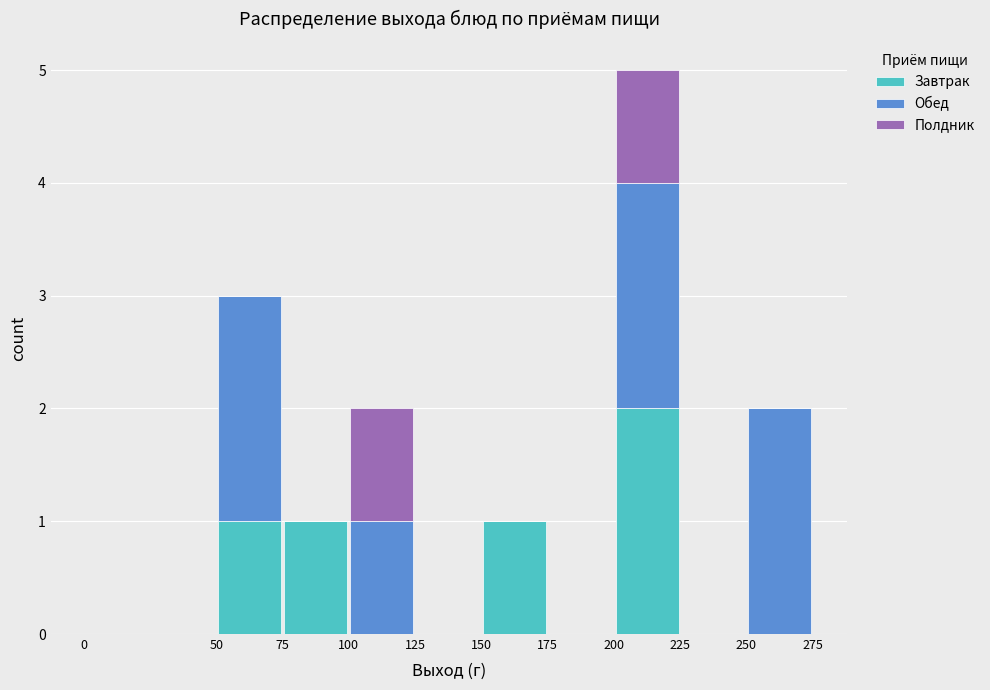

Reading left to right, transcribe this chart: for each stacked bar, give the range it covers on the x-axis and its total height. The values are not printed on the chart, so give them approximately, as read against the axis.

0 to 50: 0
50 to 75: 3
75 to 100: 1
100 to 125: 2
125 to 150: 0
150 to 175: 1
175 to 200: 0
200 to 225: 5
225 to 250: 0
250 to 275: 2